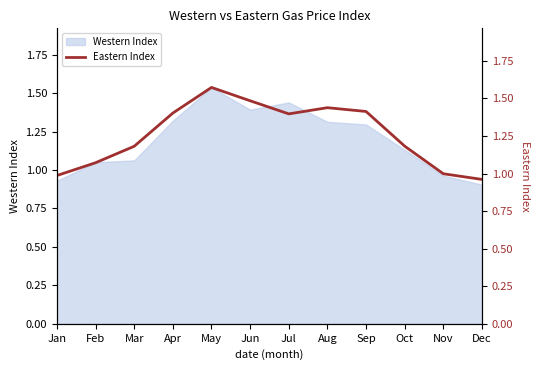

True or false: Western Index has a value of 1.3 at Aug.

True